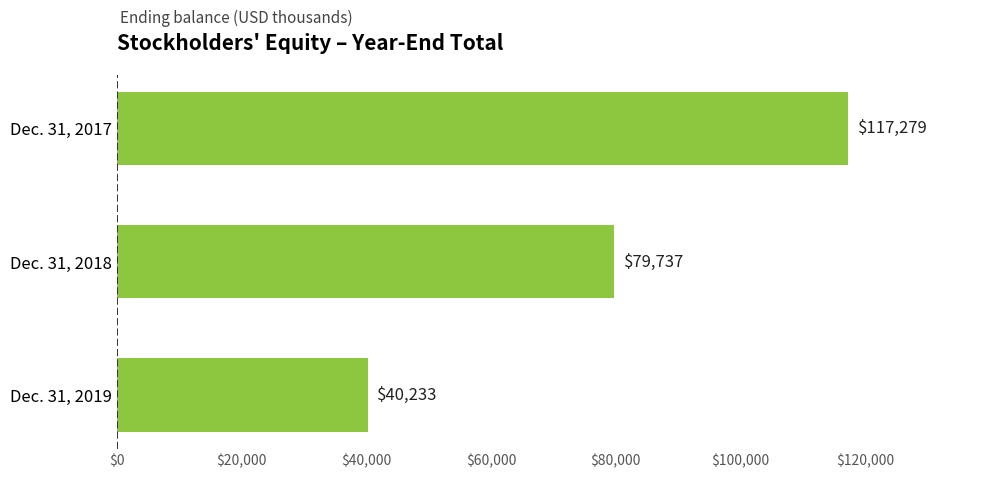

Approximately how many times larger is the value at Dec. 31, 2018 compared to Dec. 31, 2017?

0.7